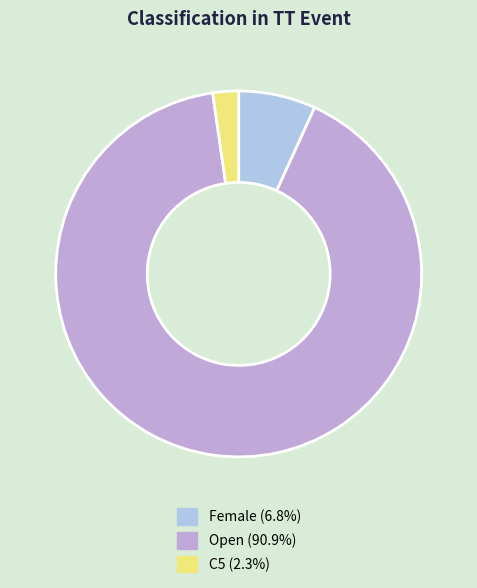

What is the ratio of the value at Female to the value at Open?

0.1